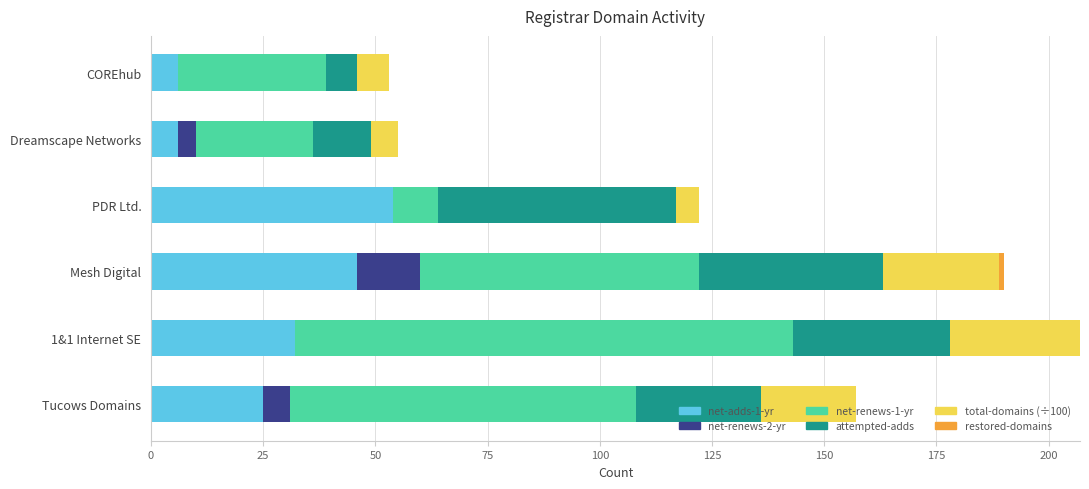

True or false: net-adds-1-yr has a value of 6 at COREhub.

True